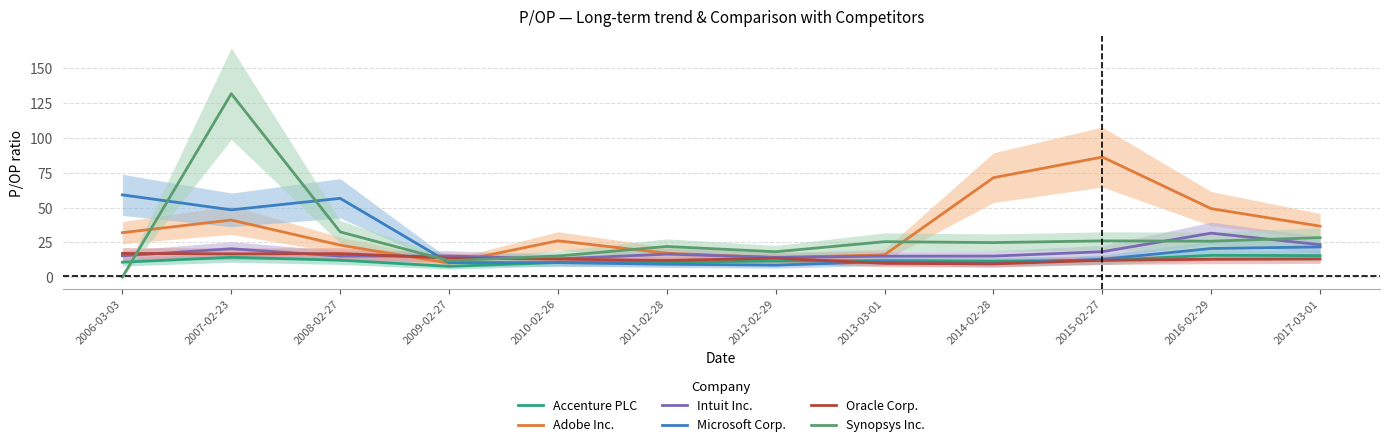

Reading left to right, what are all the values shown in this chart?

Accenture PLC: 2006-03-03=10.7	2007-02-23=14.2	2008-02-27=12.2	2009-02-27=7.7	2010-02-26=10.5	2011-02-28=10.8	2012-02-29=11.6	2013-03-01=11.8	2014-02-28=11.5	2015-02-27=11.9	2016-02-29=15.7	2017-03-01=15.4
Adobe Inc.: 2006-03-03=31.9	2007-02-23=41.0	2008-02-27=23.0	2009-02-27=10.0	2010-02-26=26.1	2011-02-28=17.2	2012-02-29=14.0	2013-03-01=16.0	2014-02-28=71.5	2015-02-27=86.3	2016-02-29=49.2	2017-03-01=36.6
Intuit Inc.: 2006-03-03=15.3	2007-02-23=20.4	2008-02-27=15.1	2009-02-27=15.2	2010-02-26=13.1	2011-02-28=16.5	2012-02-29=14.2	2013-03-01=15.1	2014-02-28=15.1	2015-02-27=18.2	2016-02-29=31.6	2017-03-01=23.3
Microsoft Corp.: 2006-03-03=59.1	2007-02-23=48.4	2008-02-27=56.6	2009-02-27=10.4	2010-02-26=10.4	2011-02-28=9.3	2012-02-29=8.6	2013-03-01=11.2	2014-02-28=9.9	2015-02-27=12.8	2016-02-29=20.6	2017-03-01=21.7
Oracle Corp.: 2006-03-03=17.0	2007-02-23=16.7	2008-02-27=16.9	2009-02-27=13.7	2010-02-26=12.9	2011-02-28=11.9	2012-02-29=13.6	2013-03-01=9.9	2014-02-28=9.5	2015-02-27=12.1	2016-02-29=12.8	2017-03-01=13.1
Synopsys Inc.: 2006-03-03=0.0	2007-02-23=131.9	2008-02-27=32.5	2009-02-27=11.8	2010-02-26=15.2	2011-02-28=22.0	2012-02-29=18.2	2013-03-01=25.5	2014-02-28=24.8	2015-02-27=26.0	2016-02-29=25.8	2017-03-01=28.3